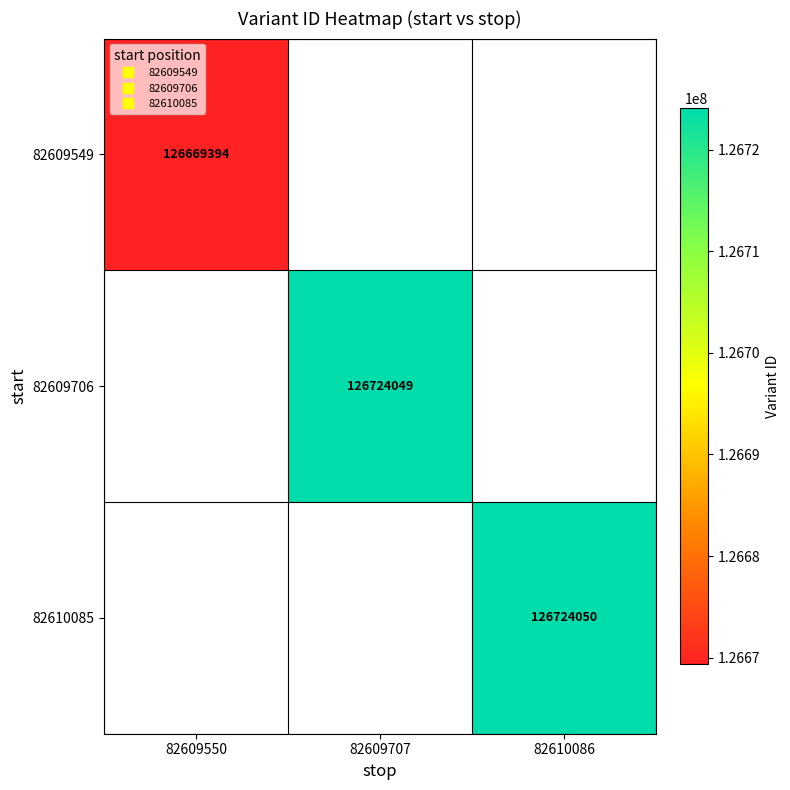

List the labels in order of 82609706 value, smallest first.

82609550, 82609707, 82610086